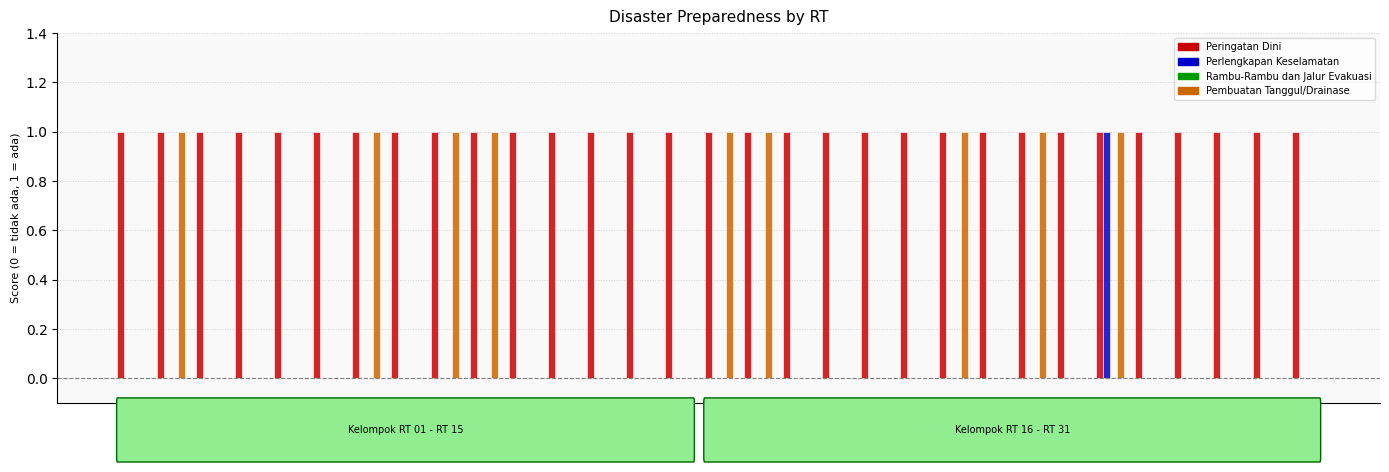

The value of Peringatan Dini at RT 19 is 2. True or false?

False